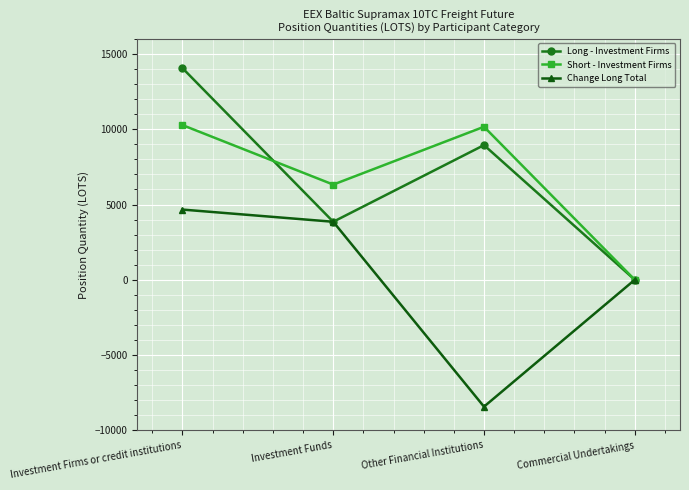

Is the value of Change Long Total at Commercial Undertakings greater than the value of Long - Investment Firms at Other Financial Institutions?

No